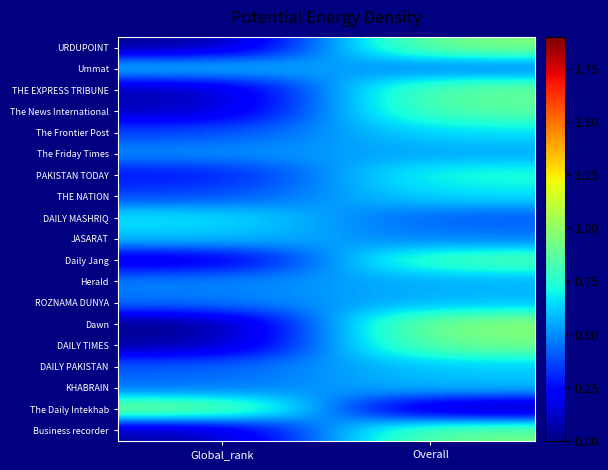

Reading left to right, what are all the values shown in this chart?

URDUPOINT: Global_rank=0.0	Overall=1.0
Ummat: Global_rank=0.6	Overall=0.5
THE EXPRESS TRIBUNE: Global_rank=0.1	Overall=0.9
The News International: Global_rank=0.1	Overall=0.9
The Frontier Post: Global_rank=0.4	Overall=0.7
The Friday Times: Global_rank=0.5	Overall=0.5
PAKISTAN TODAY: Global_rank=0.3	Overall=0.7
THE NATION: Global_rank=0.4	Overall=0.7
DAILY MASHRIQ: Global_rank=0.7	Overall=0.4
JASARAT: Global_rank=0.6	Overall=0.5
Daily Jang: Global_rank=0.1	Overall=0.9
Herald: Global_rank=0.5	Overall=0.6
ROZNAMA DUNYA: Global_rank=0.5	Overall=0.6
Dawn: Global_rank=0.0	Overall=1.0
DAILY TIMES: Global_rank=0.0	Overall=0.9
DAILY PAKISTAN: Global_rank=0.4	Overall=0.6
KHABRAIN: Global_rank=0.4	Overall=0.6
The Daily Intekhab: Global_rank=1.0	Overall=0.0
Business recorder: Global_rank=0.1	Overall=0.9